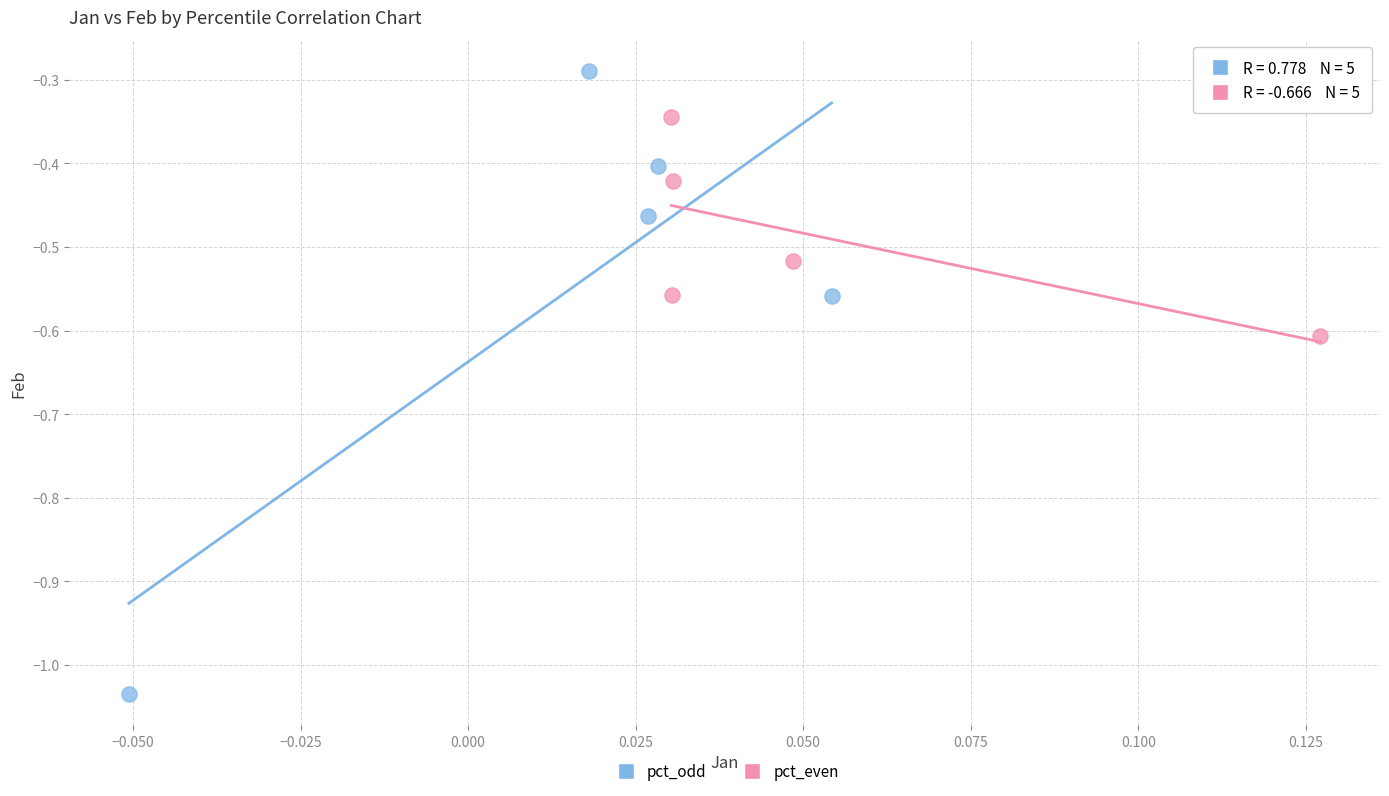

What are all the series names shown in the legend?

pct_odd, pct_even